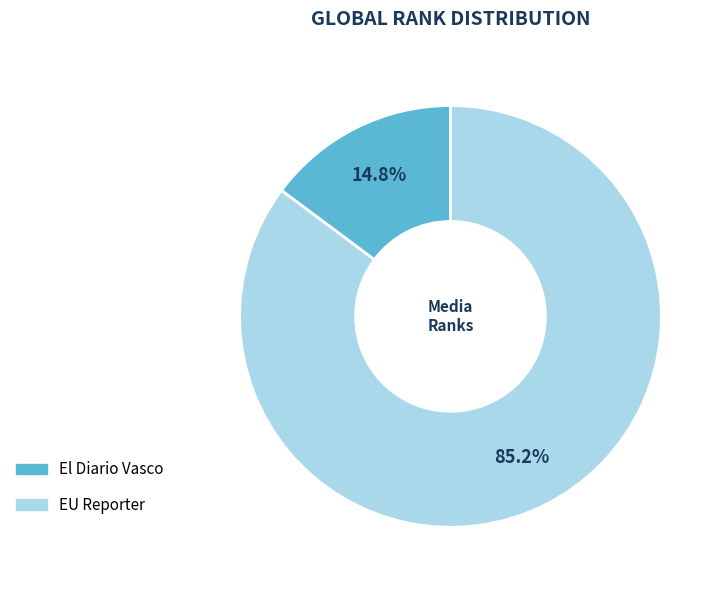

Count the number of slices in the pie.

2